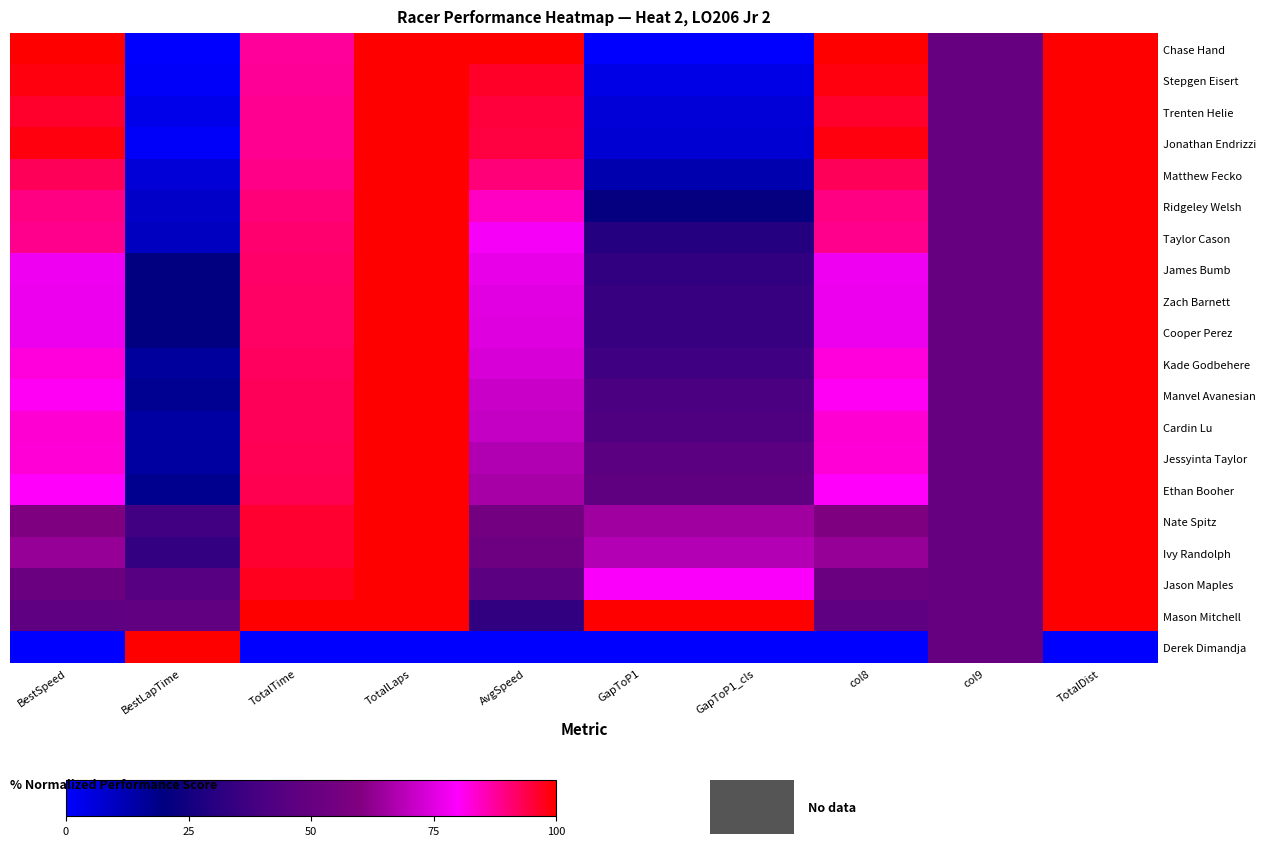

List the series in order of their peak value, highest first.

Chase Hand, Stepgen Eisert, Trenten Helie, Jonathan Endrizzi, Matthew Fecko, Ridgeley Welsh, Taylor Cason, James Bumb, Zach Barnett, Cooper Perez, Kade Godbehere, Manvel Avanesian, Cardin Lu, Jessyinta Taylor, Ethan Booher, Nate Spitz, Ivy Randolph, Jason Maples, Mason Mitchell, Derek Dimandja